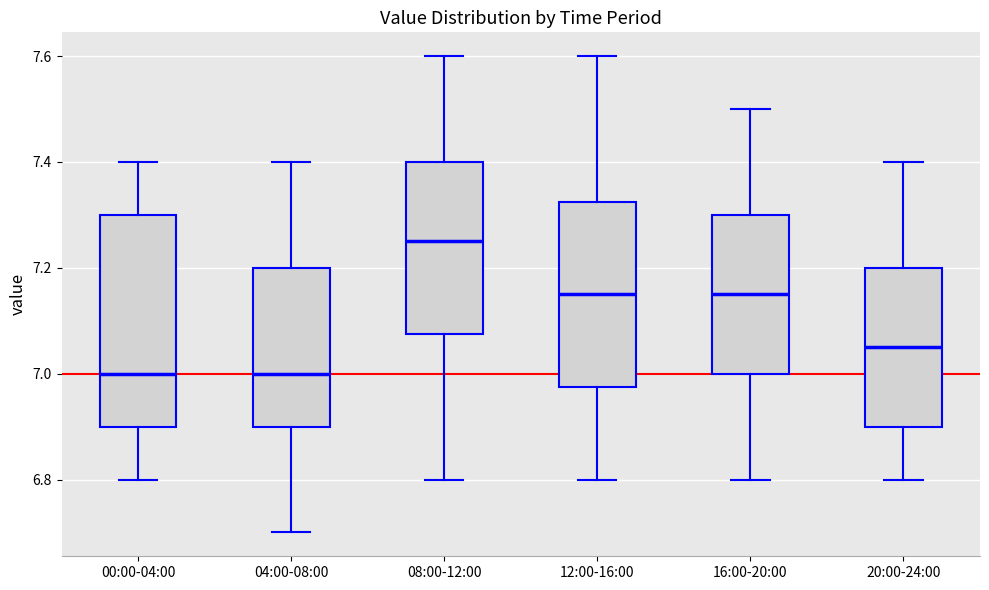

Where does the upper whisker of the box for 12:00-16:00 end on the y-axis? The values are not printed on the chart, so give them approximately, as read against the axis.

7.60